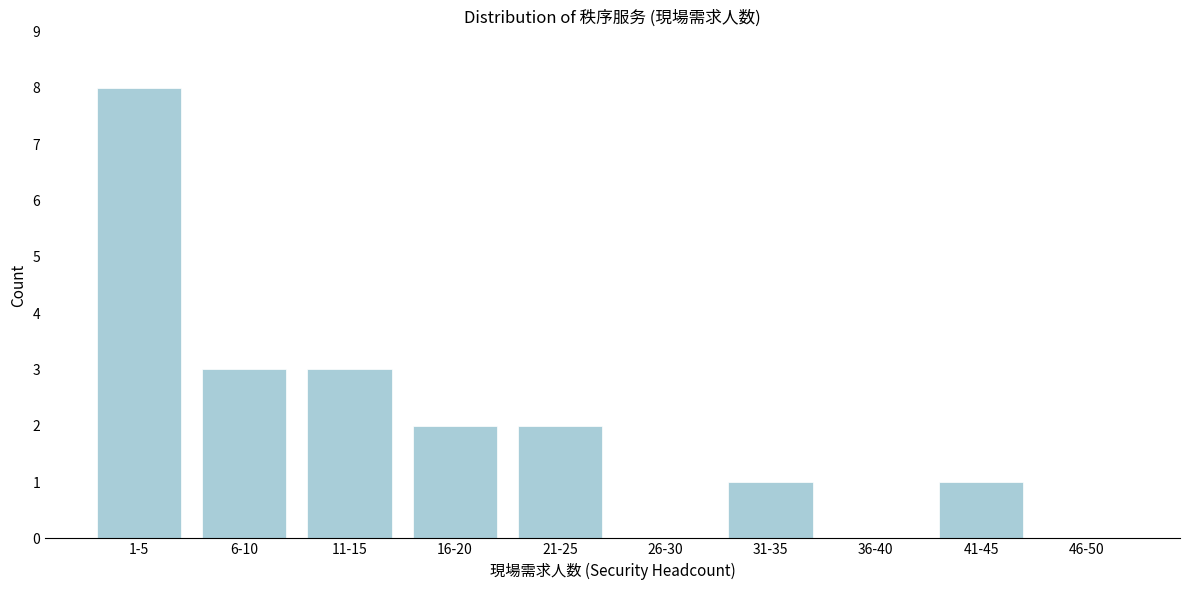

Reading left to right, transcribe all the data shown in this chart.

1-5=8	6-10=3	11-15=3	16-20=2	21-25=2	26-30=0	31-35=1	36-40=0	41-45=1	46-50=0